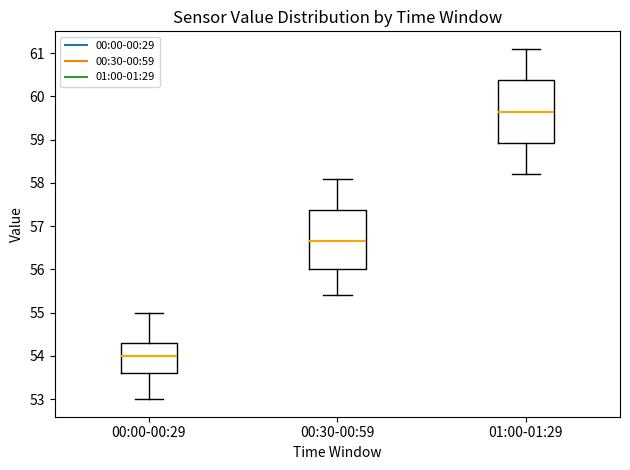

Reading left to right, transcribe this box plot: for each box, give where its median line is, the range the box spans, and where its two whiskers end, as read against the y-axis. The values are not printed on the chart, so give them approximately, as read against the axis.

00:00-00:29: median 54.0, box 53.6 to 54.3, whiskers 53.0 to 55.0
00:30-00:59: median 56.7, box 56.0 to 57.4, whiskers 55.4 to 58.1
01:00-01:29: median 59.7, box 58.9 to 60.4, whiskers 58.2 to 61.1